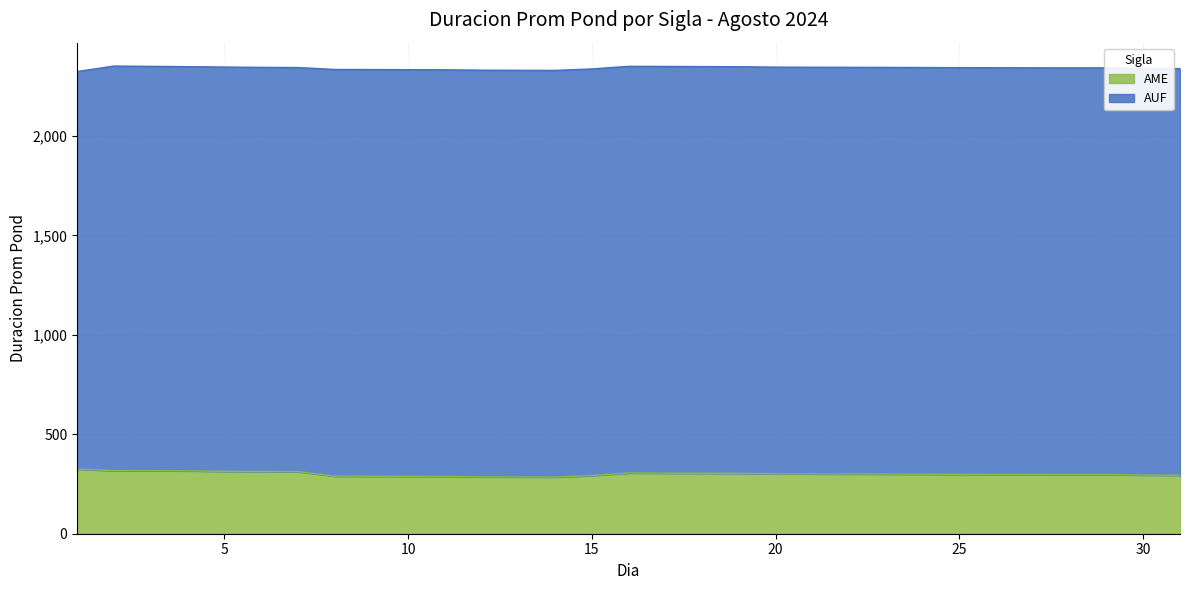

What is the greatest value displayed?

324.3